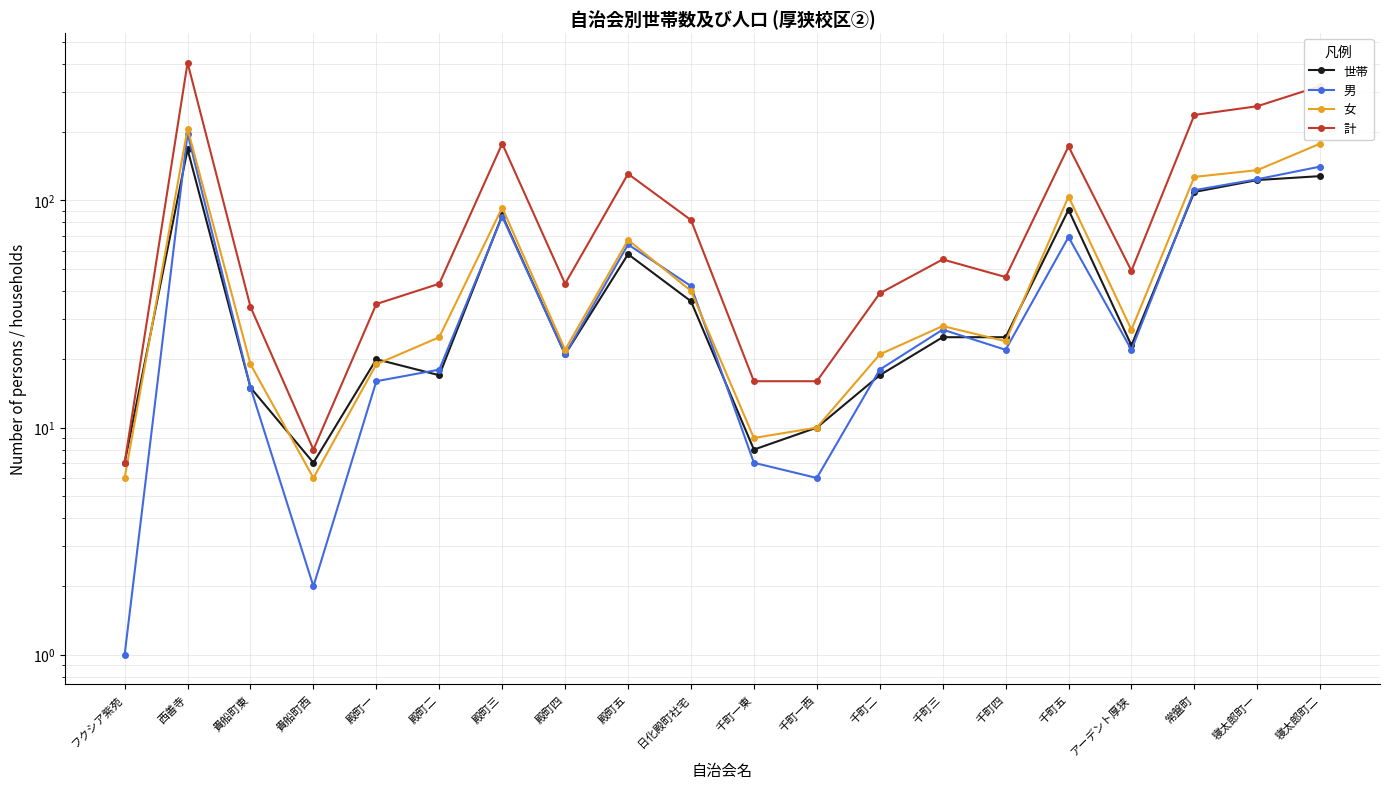

Which category has the lowest value in the 計 series?

フクシア紫苑